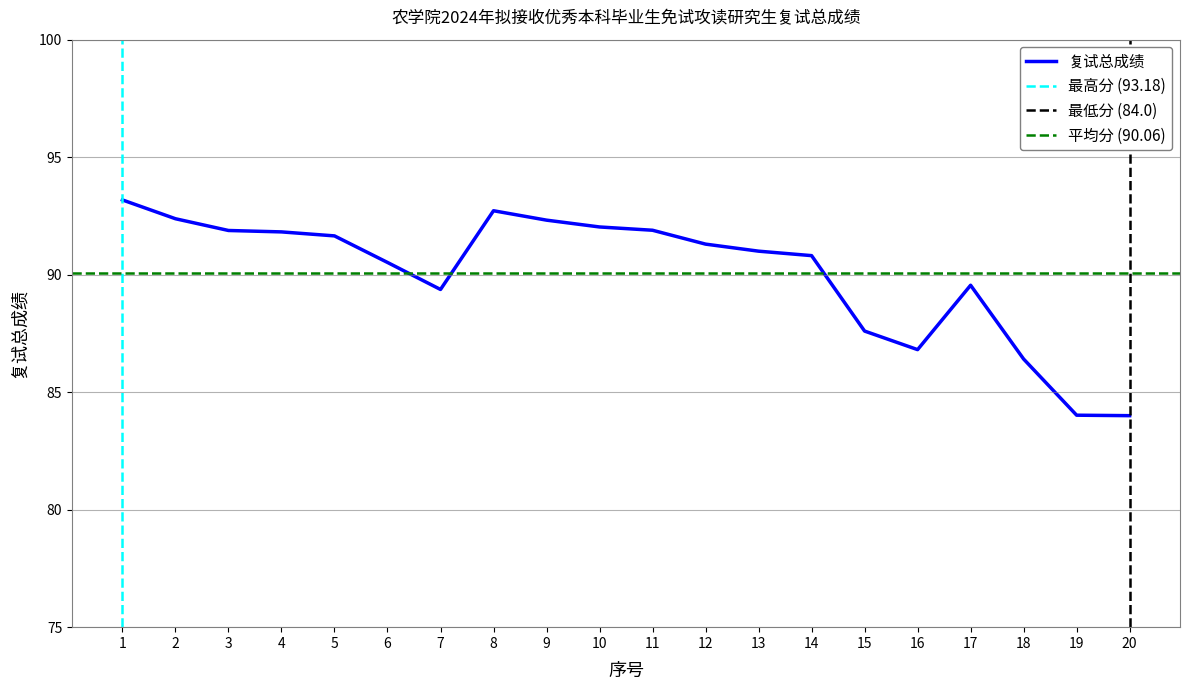

How many lines are shown in the chart?

1